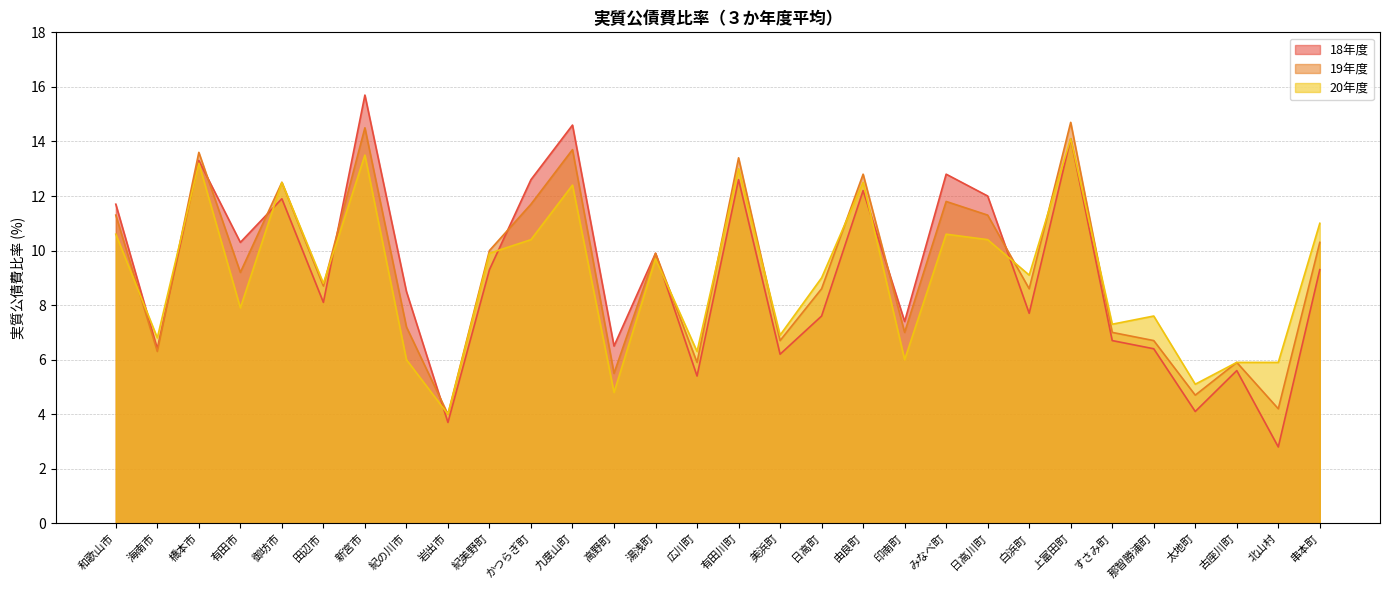

Is it true that 20年度 equals 8.8 at 田辺市?

True